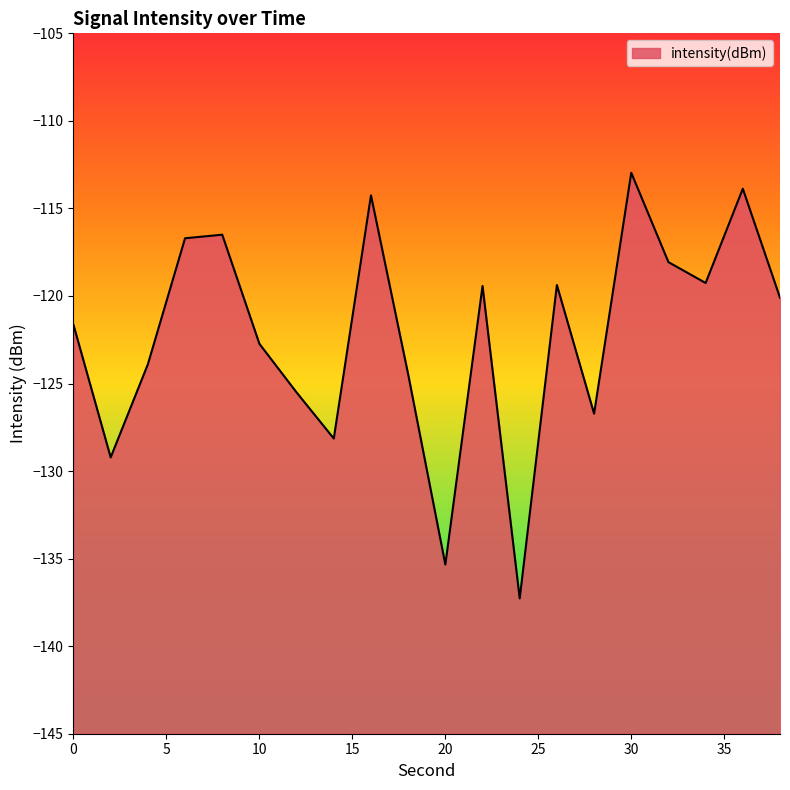

What is the value of the 16th point from the left?

-113.0